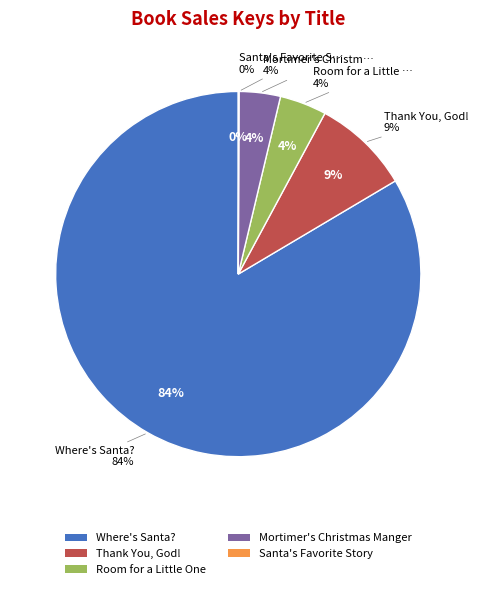

True or false: Room for a Little One accounts for 4% of the total.

True